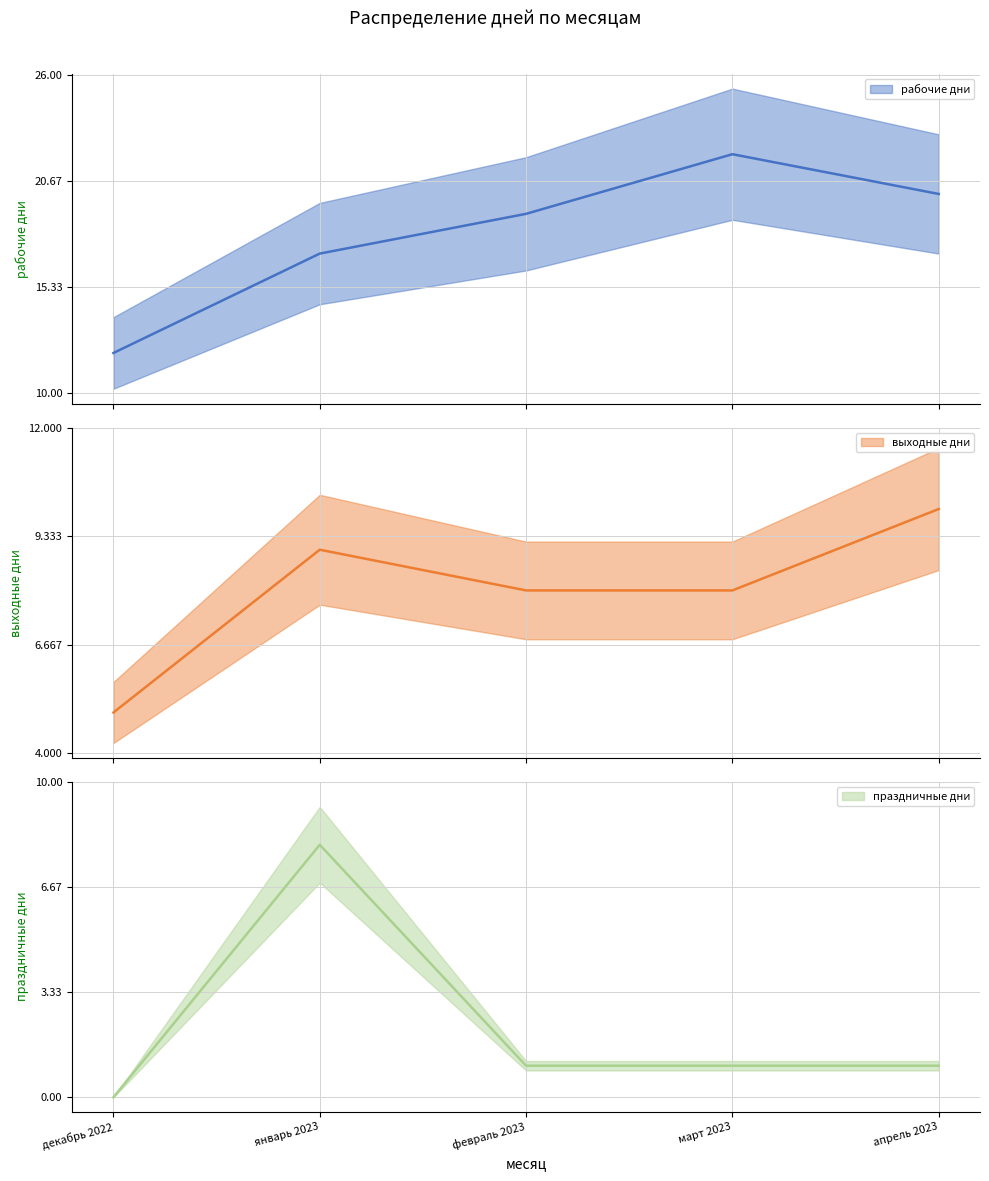

Which series changed the most between декабрь 2022 and январь 2023?

праздничные дни